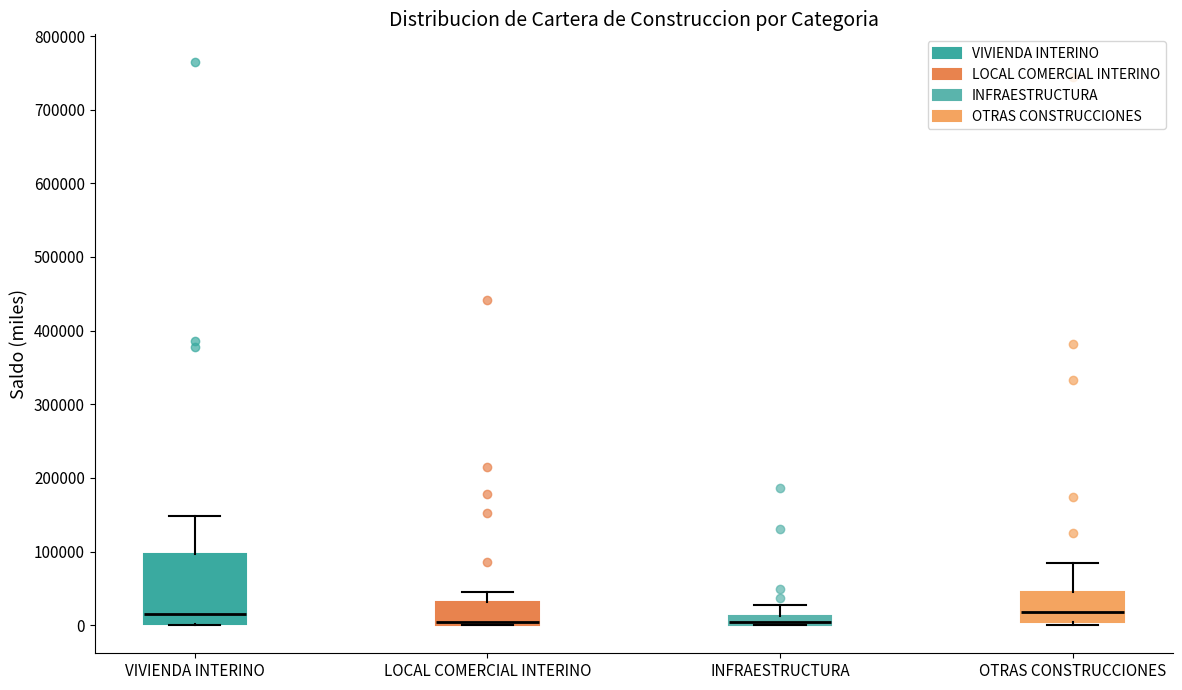

Where is the lower edge of the box for LOCAL COMERCIAL INTERINO on the y-axis? The values are not printed on the chart, so give them approximately, as read against the axis.

0